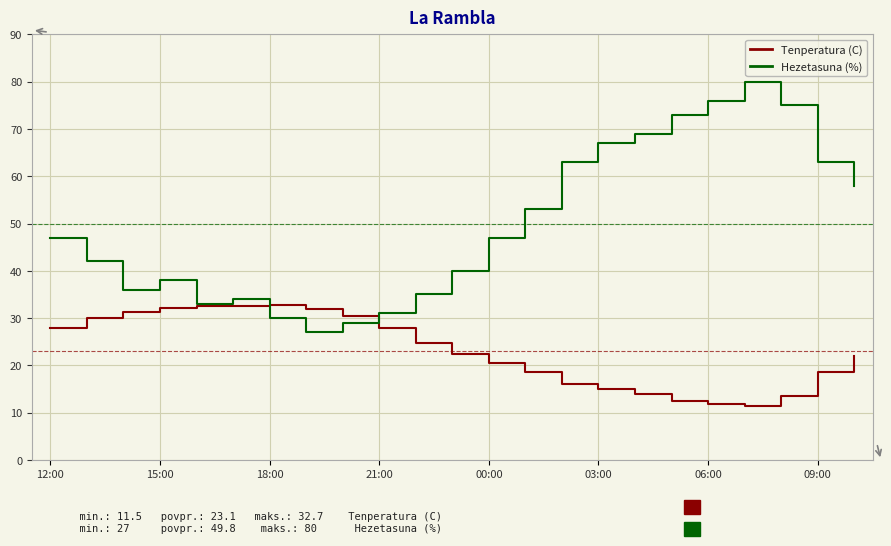

List the series in order of their overall mean, lowest first.

Tenperatura (C), Hezetasuna (%)